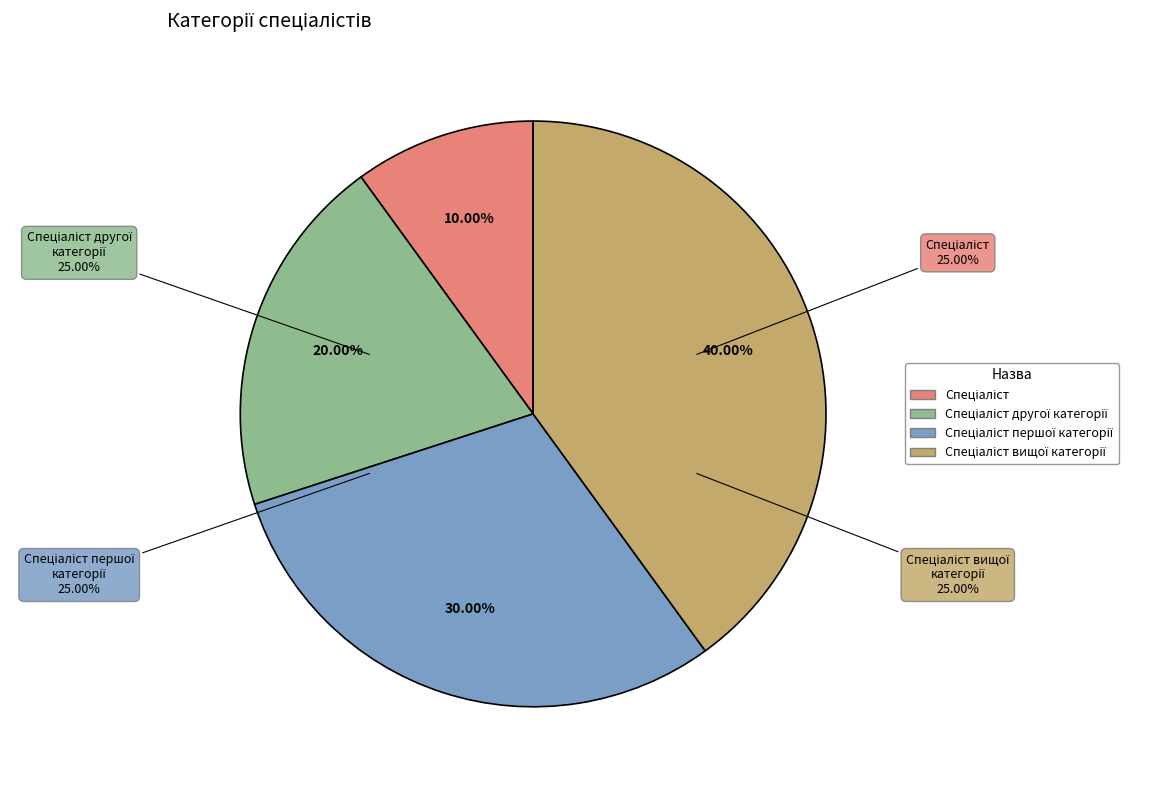

To the nearest percent, what is the difference between the largest and smallest slice percentages?

30%